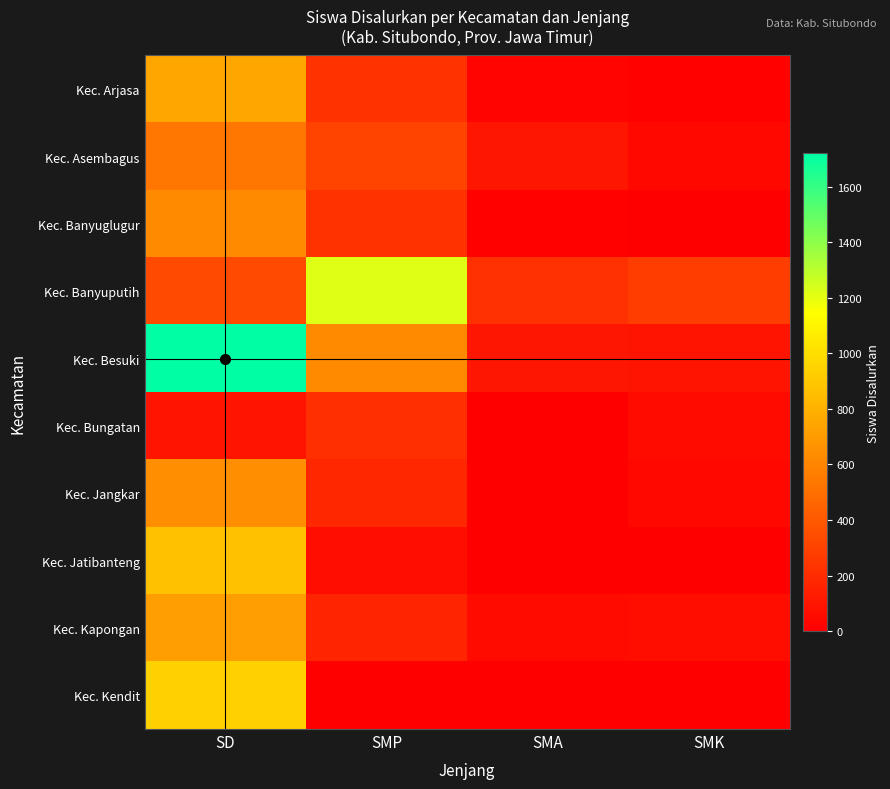

Reading right to left, transcribe all the data shown in this chart.

Kec. Arjasa: SMK=12	SMA=21	SMP=228	SD=747
Kec. Asembagus: SMK=39	SMA=104	SMP=308	SD=532
Kec. Banyuglugur: SMK=6	SMA=11	SMP=230	SD=624
Kec. Banyuputih: SMK=276	SMA=225	SMP=1219	SD=334
Kec. Besuki: SMK=93	SMA=101	SMP=623	SD=1720
Kec. Bungatan: SMK=55	SMA=0	SMP=213	SD=91
Kec. Jangkar: SMK=39	SMA=0	SMP=180	SD=640
Kec. Jatibanteng: SMK=0	SMA=0	SMP=61	SD=872
Kec. Kapongan: SMK=64	SMA=53	SMP=171	SD=714
Kec. Kendit: SMK=0	SMA=0	SMP=0	SD=941